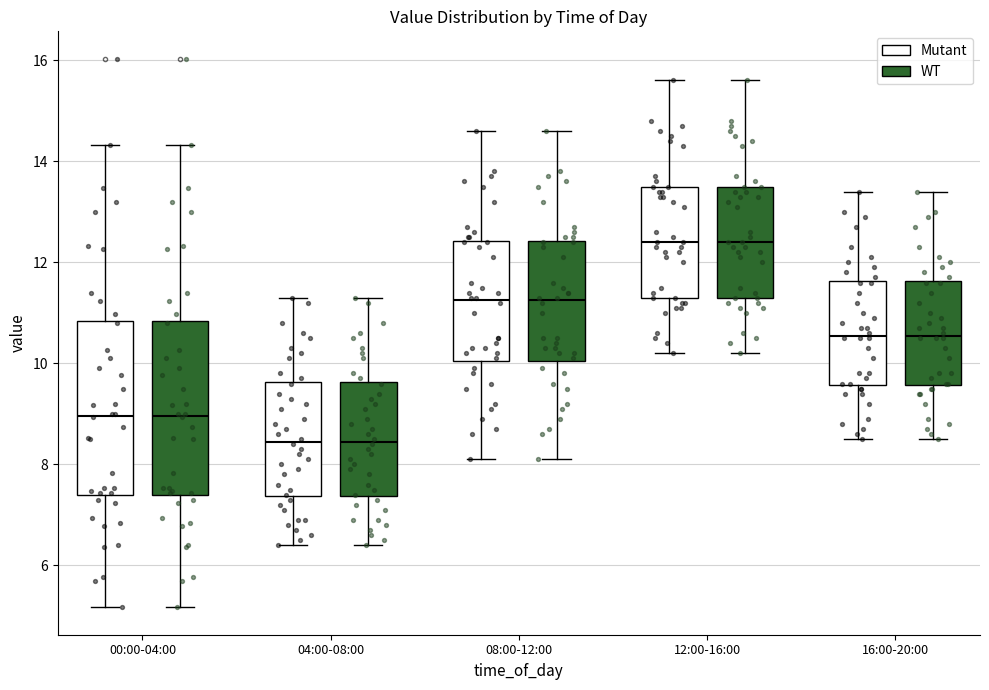

Reading left to right, transcribe this box plot: for each box, give where its median line is, the range the box spans, and where its two whiskers end, as read against the y-axis. The values are not printed on the chart, so give them approximately, as read against the axis.

00:00-04:00 (Mutant): median 9.0, box 7.4 to 10.8, whiskers 5.2 to 14.4
00:00-04:00 (WT): median 9.0, box 7.4 to 10.8, whiskers 5.2 to 14.4
04:00-08:00 (Mutant): median 8.4, box 7.4 to 9.6, whiskers 6.4 to 11.4
04:00-08:00 (WT): median 8.4, box 7.4 to 9.6, whiskers 6.4 to 11.4
08:00-12:00 (Mutant): median 11.2, box 10.0 to 12.4, whiskers 8.2 to 14.6
08:00-12:00 (WT): median 11.2, box 10.0 to 12.4, whiskers 8.2 to 14.6
12:00-16:00 (Mutant): median 12.4, box 11.4 to 13.6, whiskers 10.2 to 15.6
12:00-16:00 (WT): median 12.4, box 11.4 to 13.6, whiskers 10.2 to 15.6
16:00-20:00 (Mutant): median 10.6, box 9.6 to 11.6, whiskers 8.6 to 13.4
16:00-20:00 (WT): median 10.6, box 9.6 to 11.6, whiskers 8.6 to 13.4